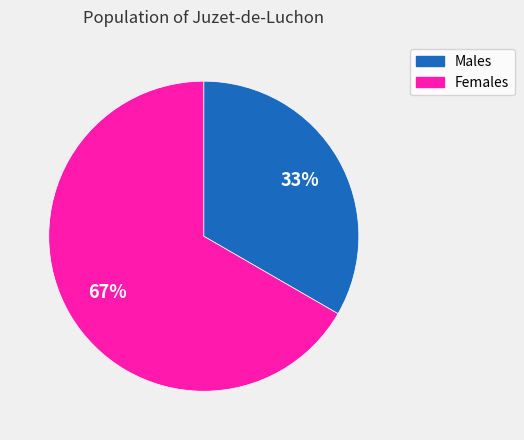

To the nearest percent, what is the average slice percentage?

50%